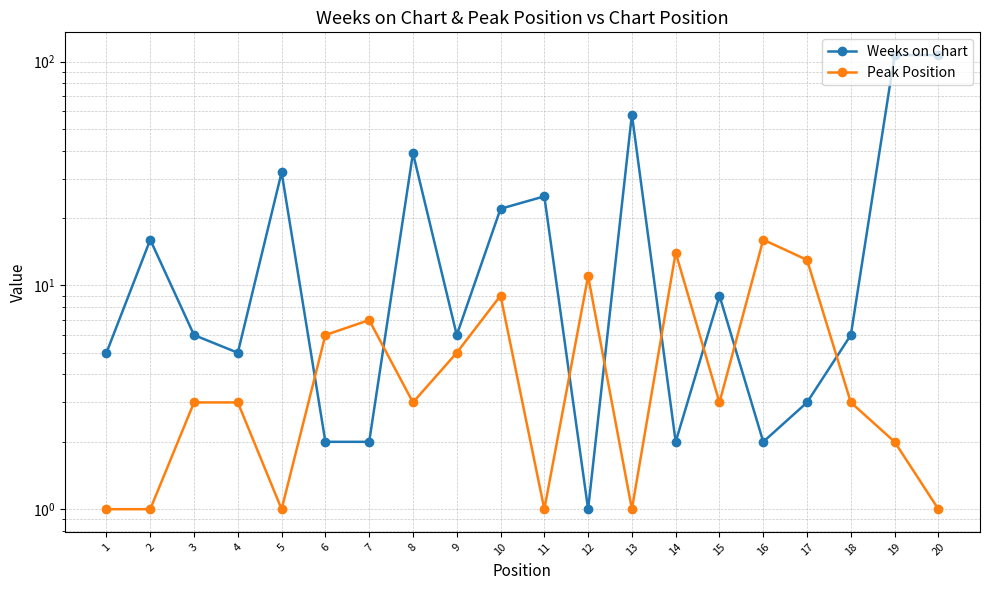

Does the chart display data point markers on the line(s)?

Yes